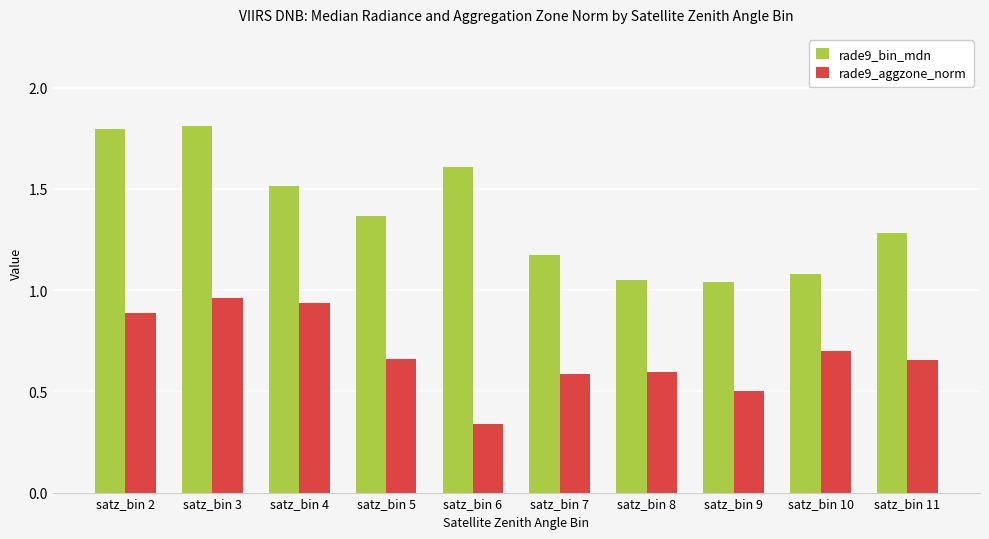

How many distinct data groups are displayed?

2